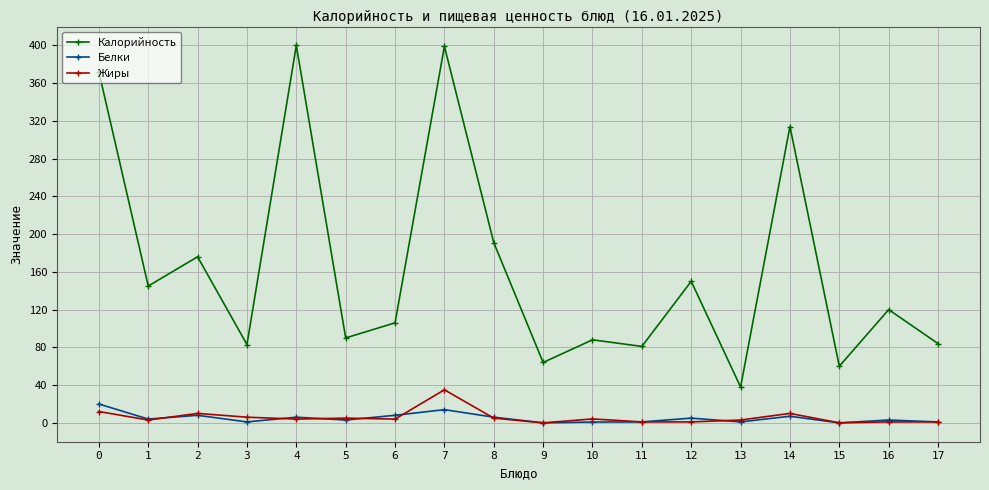

Is it true that Жиры equals 1.0 at 16?

True